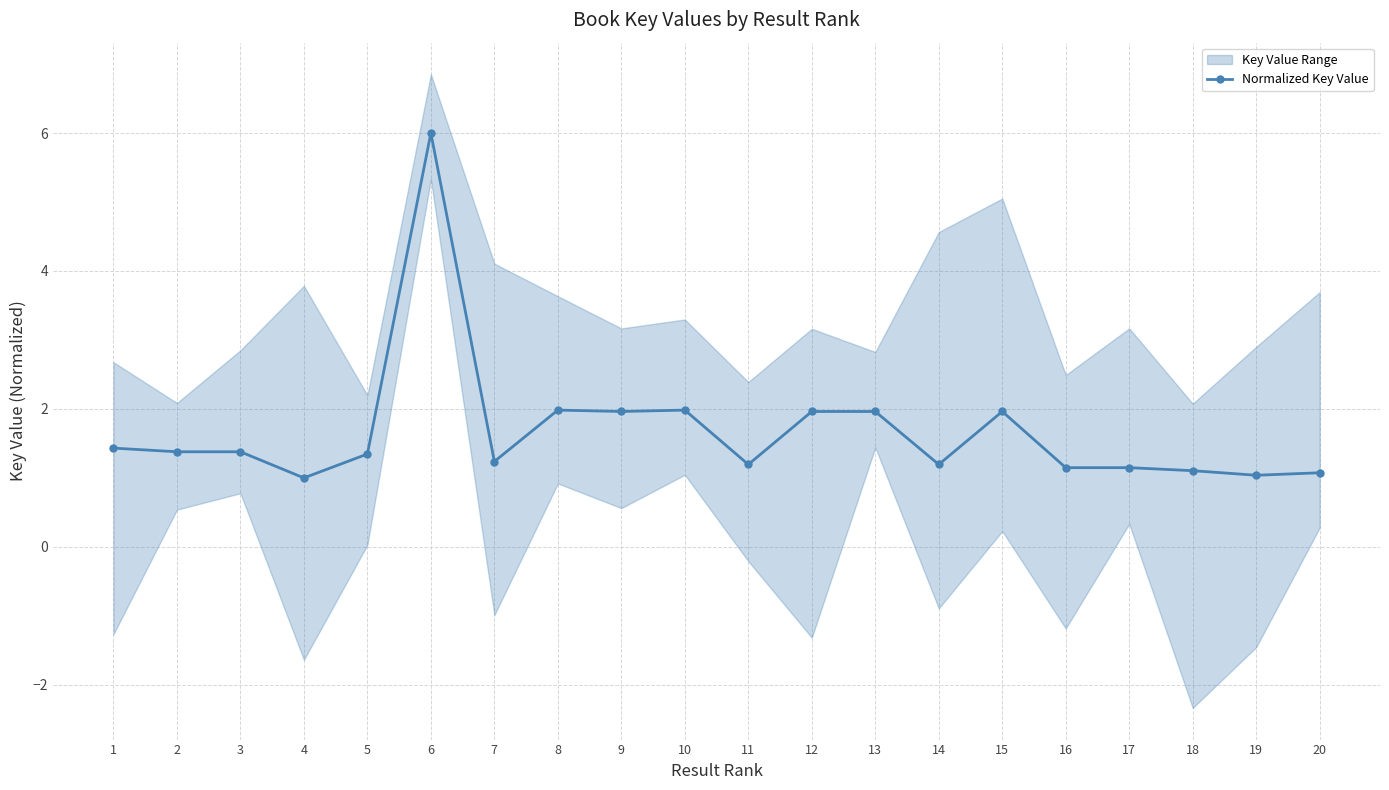

The value at 18 is 0.7. True or false?

False